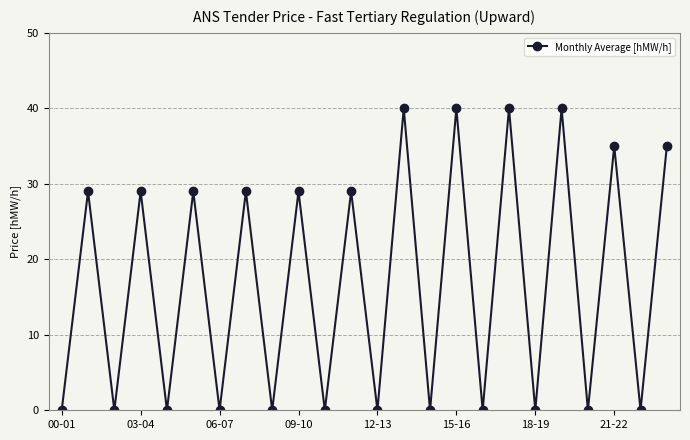

How many data points does each series have?

24